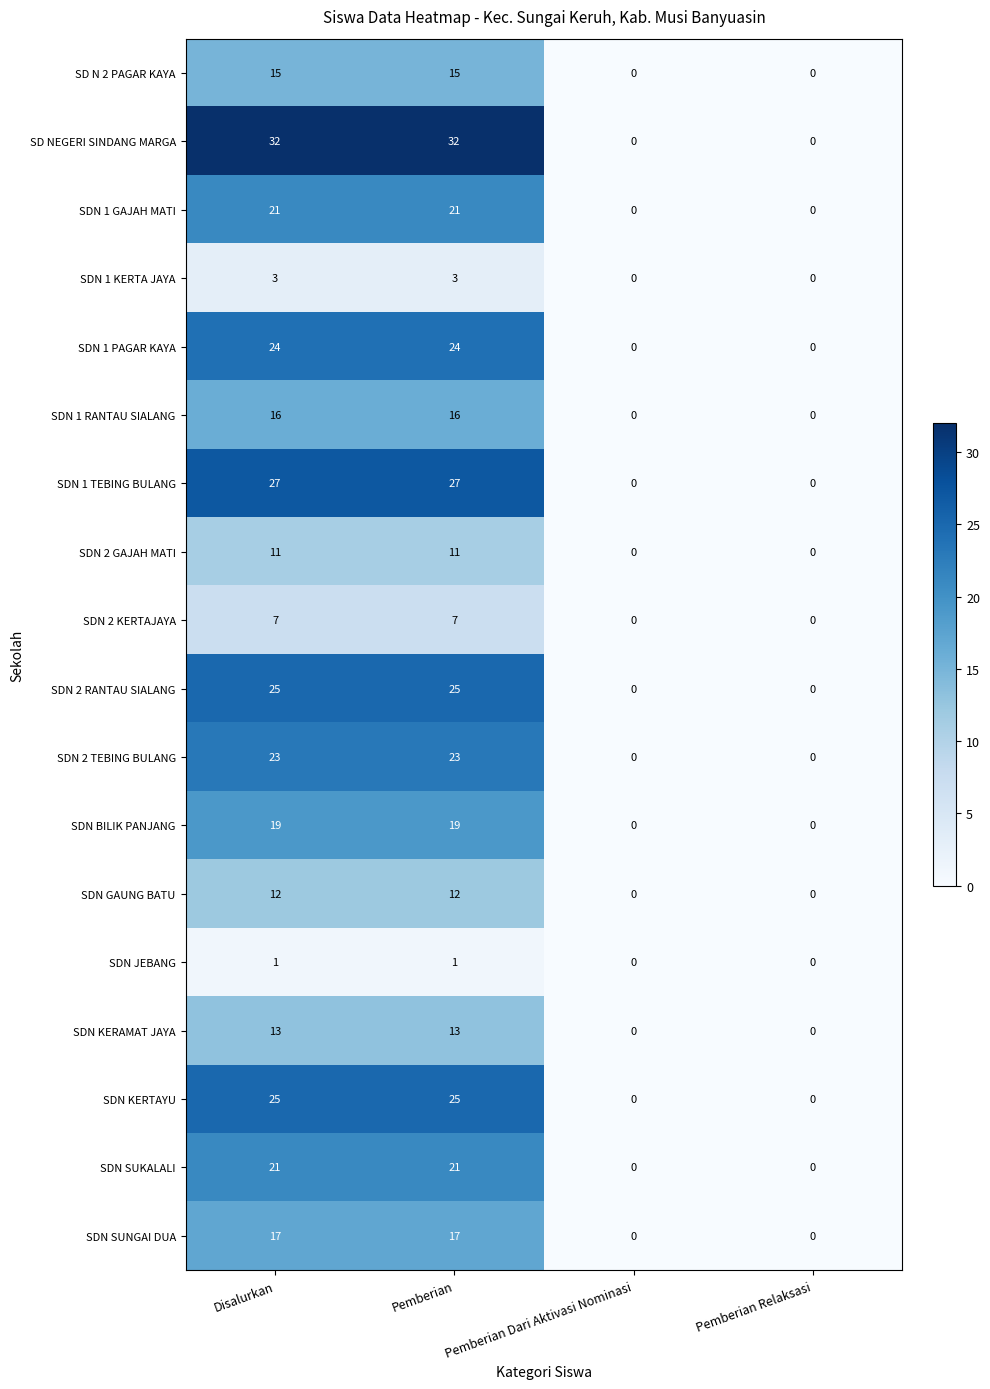

Is the value of SDN GAUNG BATU at Pemberian greater than the value of SDN SUNGAI DUA at Pemberian?

No